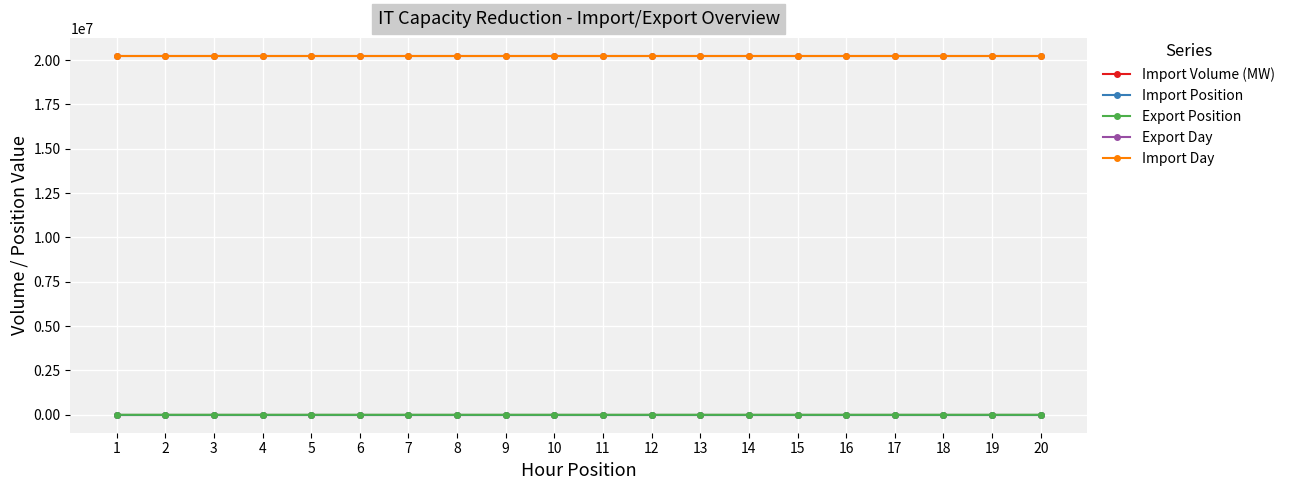

How many distinct data groups are displayed?

5